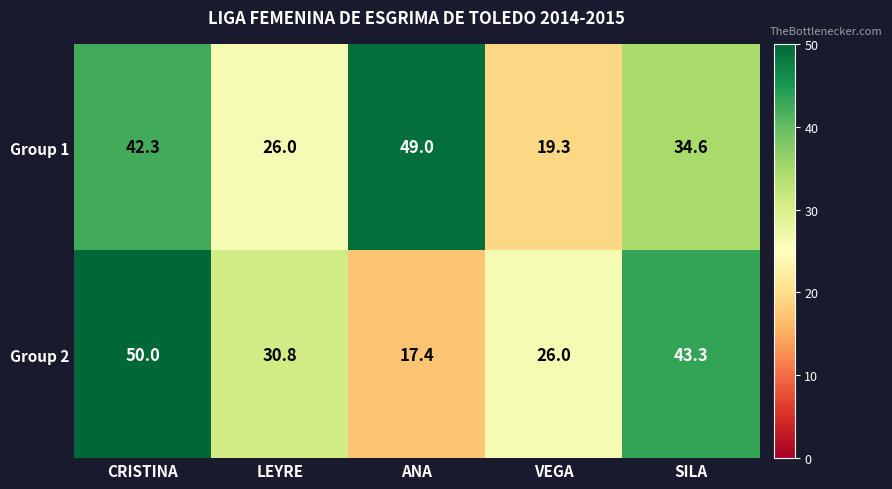

True or false: Group 2 has a value of 27.3 at ANA.

False